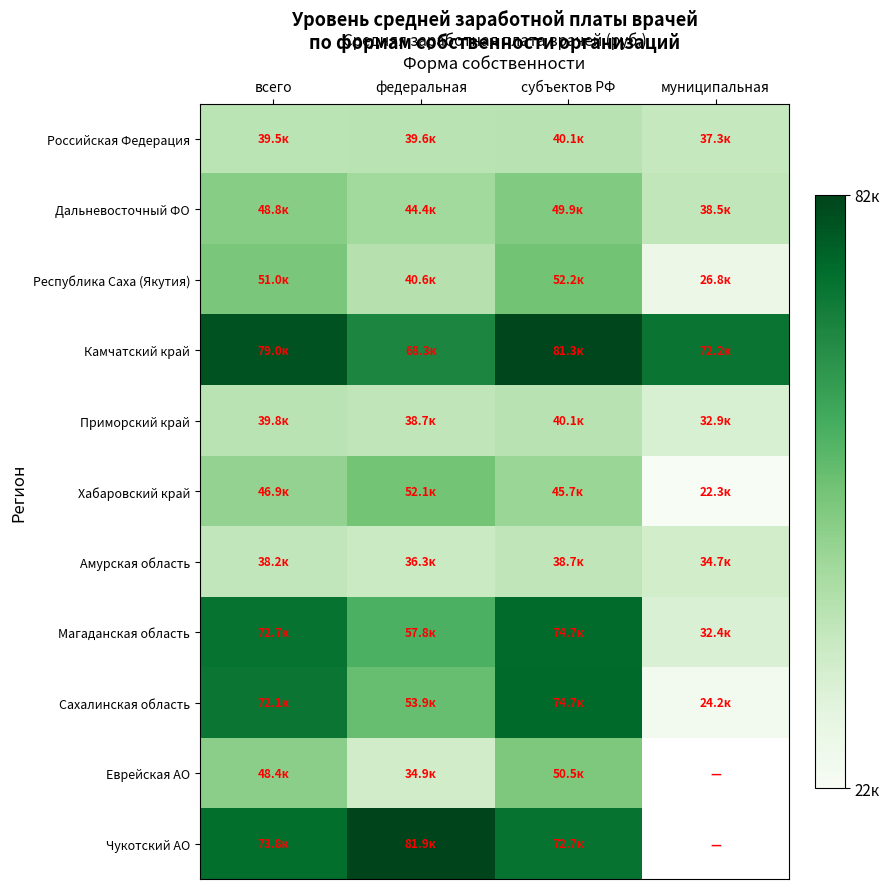

At which label is Дальневосточный ФО closest to 44206?

федеральная